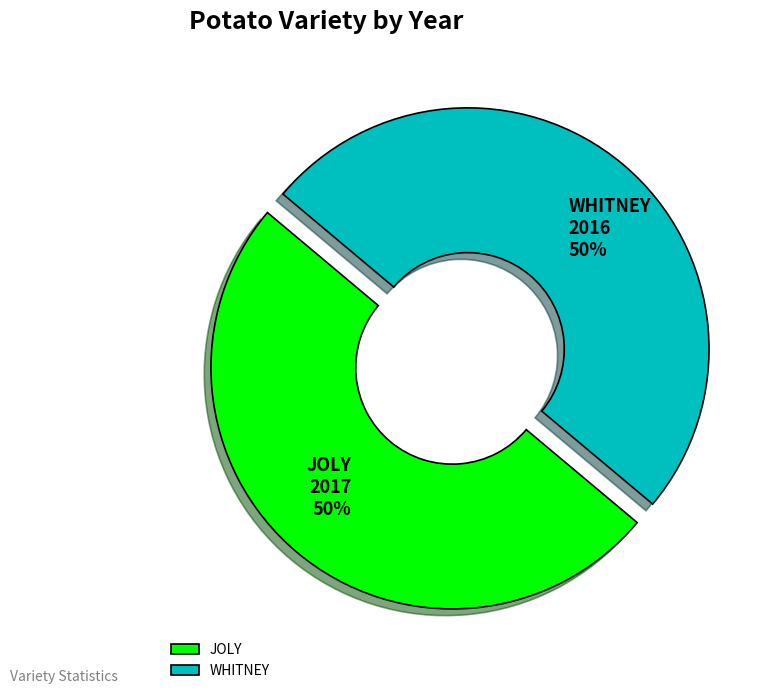

To the nearest percent, what is the combined percentage of JOLY and WHITNEY?

100%